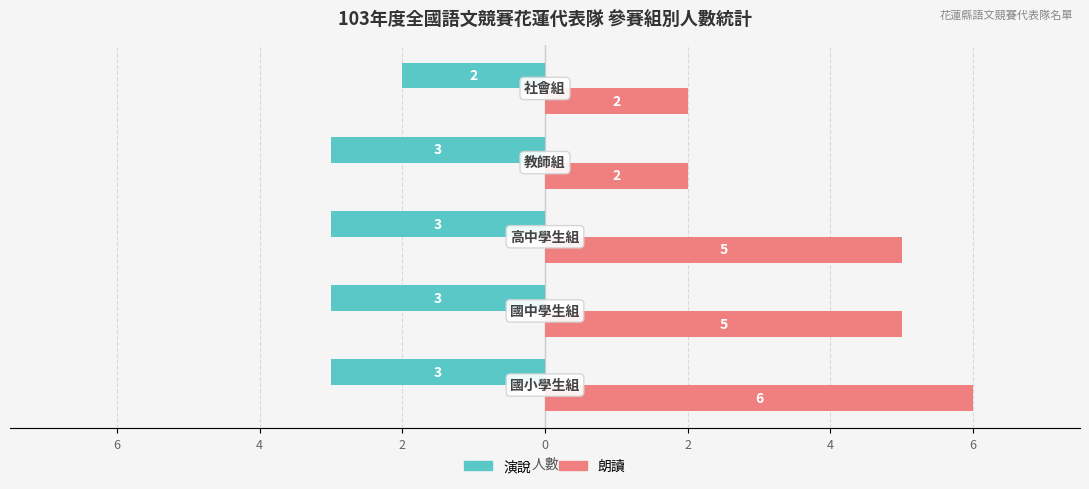

What are all the series names shown in the legend?

演說, 朗讀